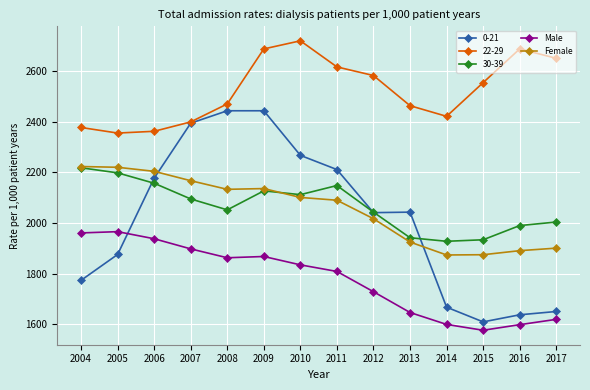

What is the smallest value displayed?

1577